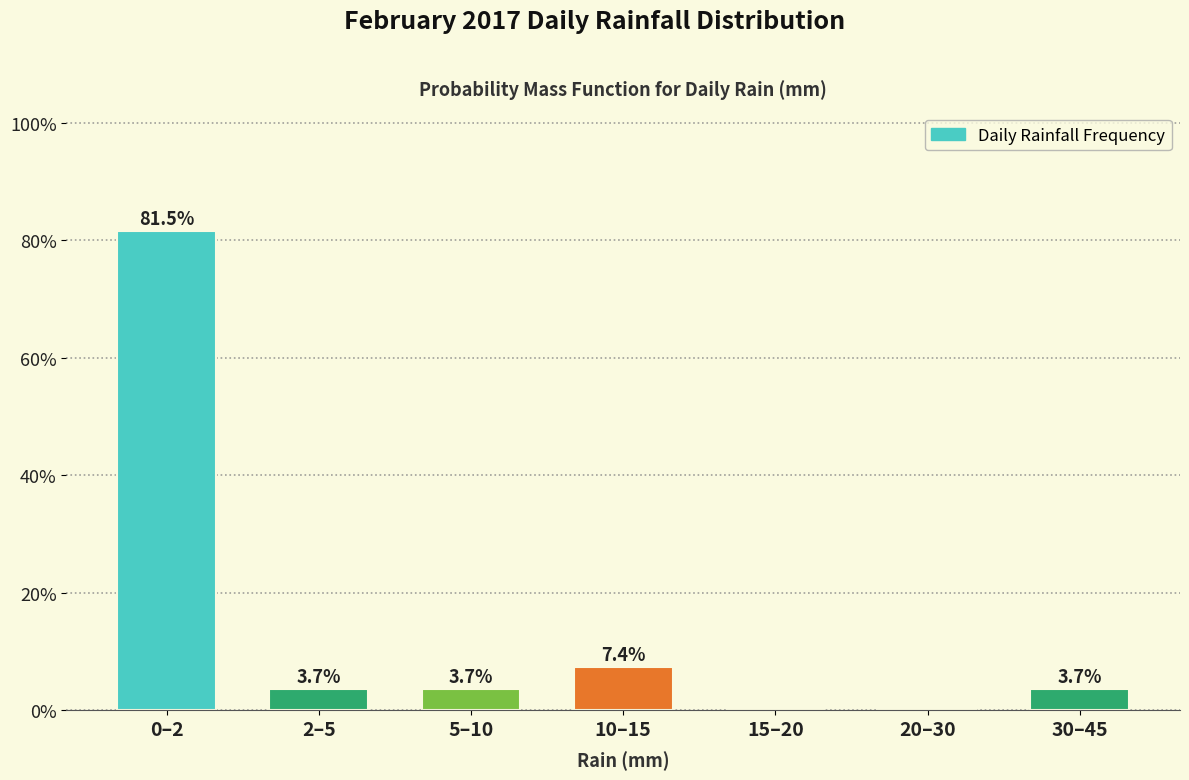

Reading left to right, extract all data points from this chart.

0–2=81.5	2–5=3.7	5–10=3.7	10–15=7.4	15–20=0.0	20–30=0.0	30–45=3.7